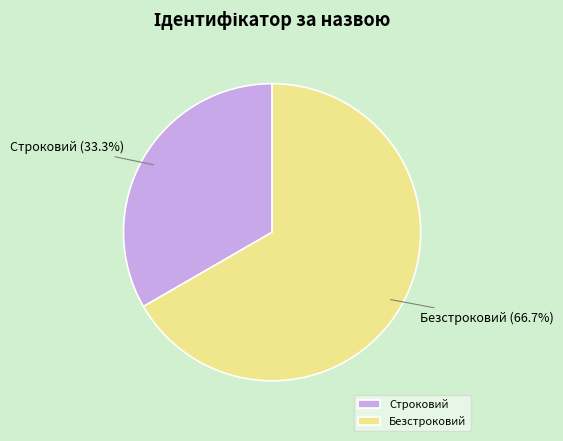

To the nearest percent, what is the difference between the Строковий and Безстроковий slice percentages?

33%